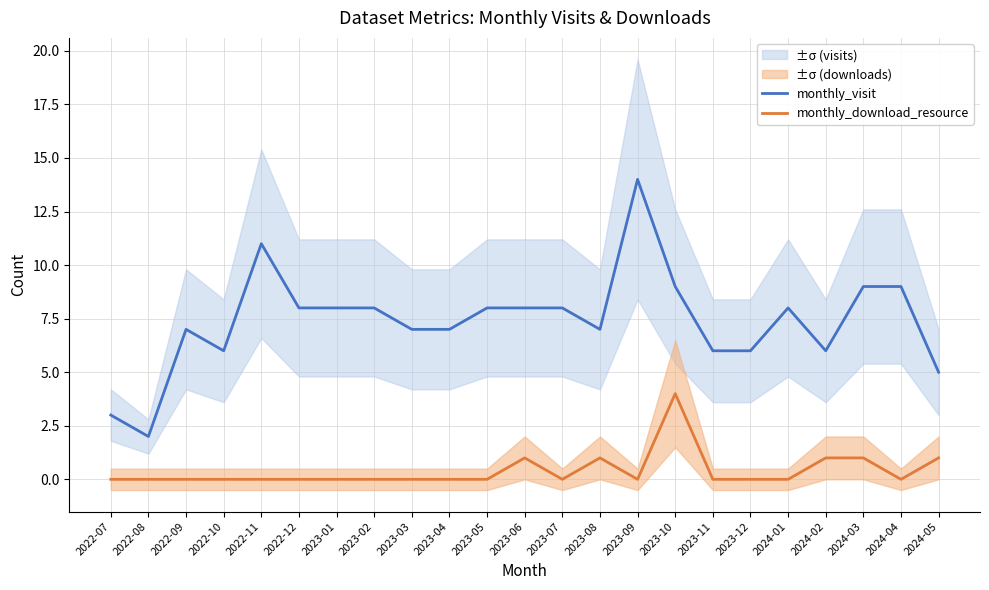

What are all the series names shown in the legend?

monthly_visit, monthly_download_resource